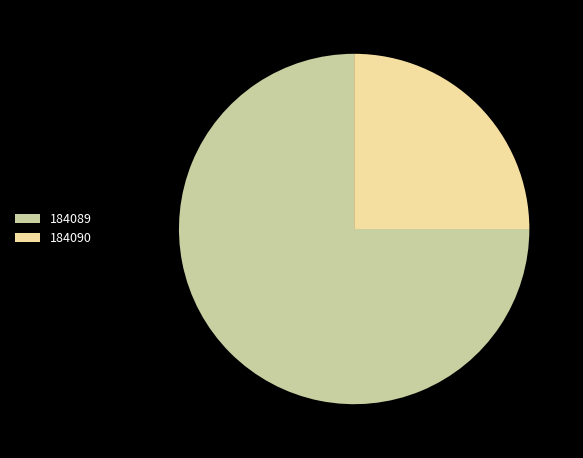

The 184089 slice represents 75% of the pie. True or false?

True